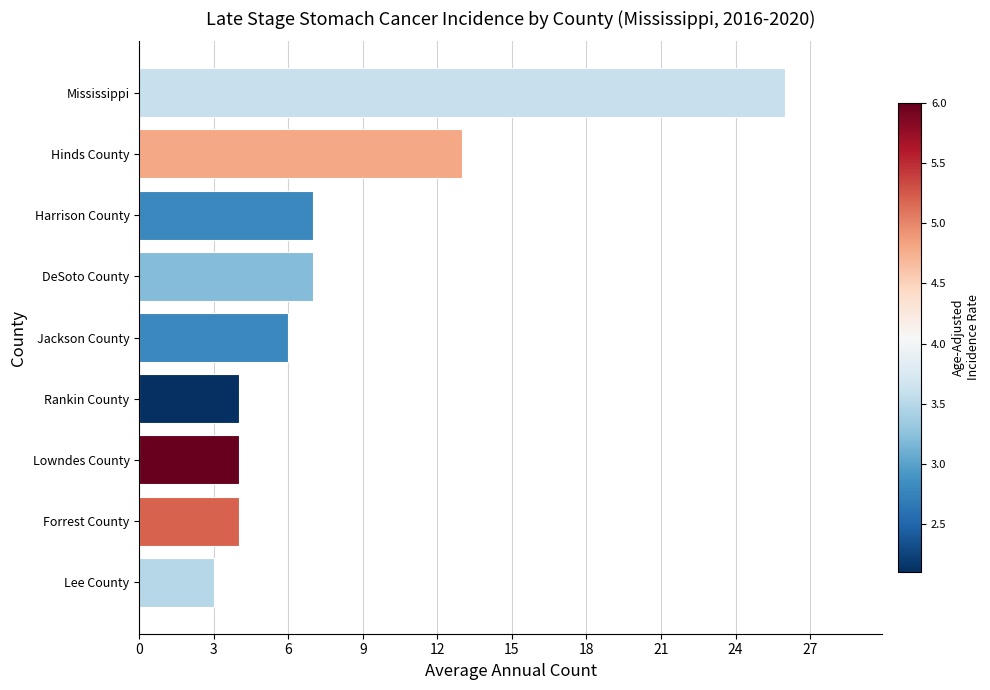

Reading bottom to top, extract all data points from this chart.

3	4	4	4	6	7	7	13	26